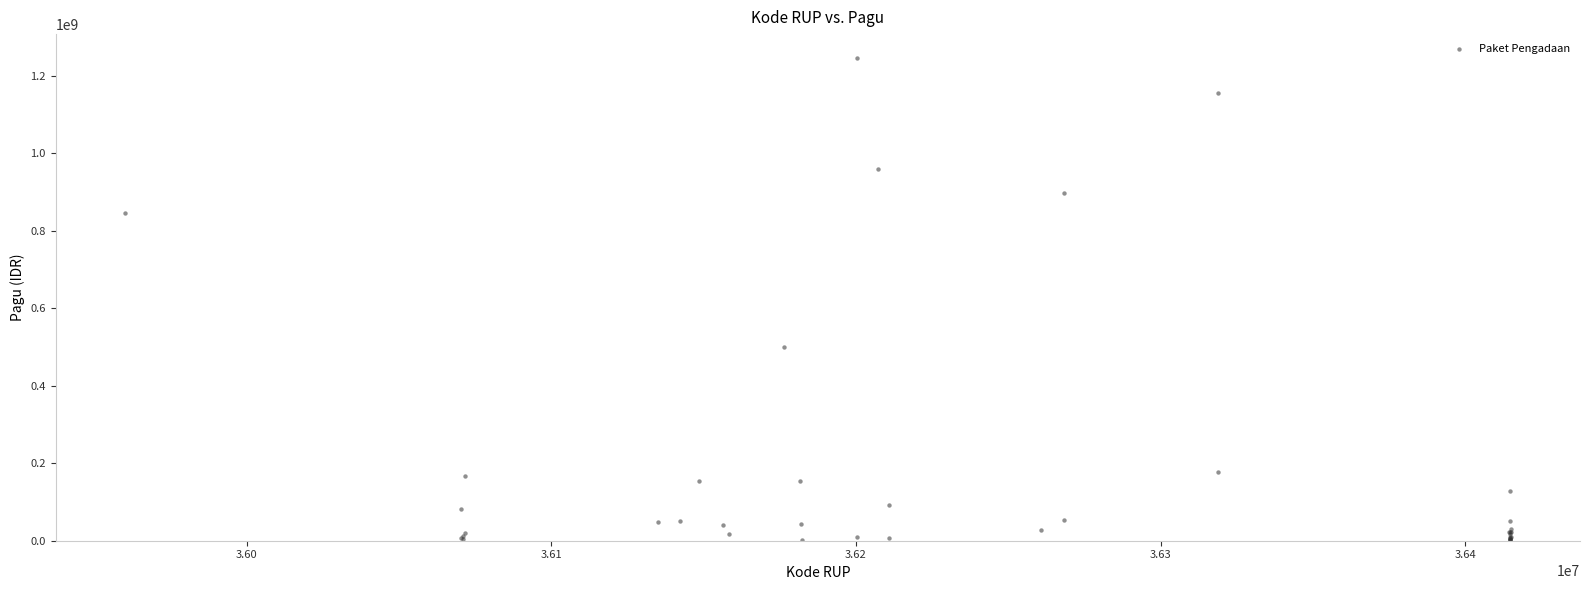

What Y value in the scatter plot is closest to 622840000?

499932000